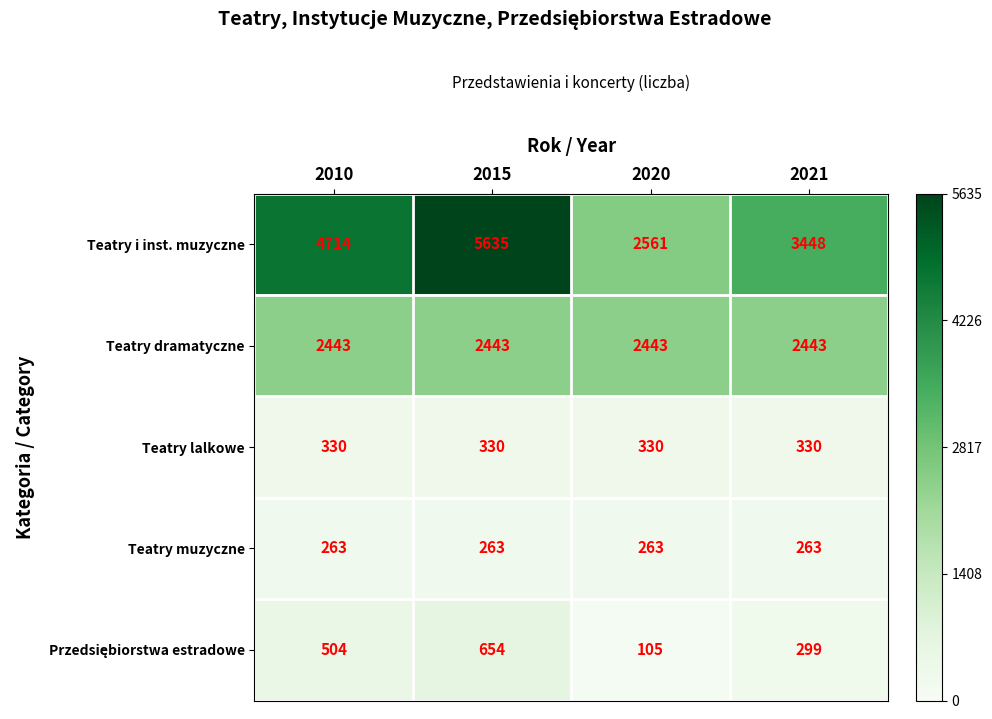

Which series has the largest total across all categories?

Teatry i inst. muzyczne